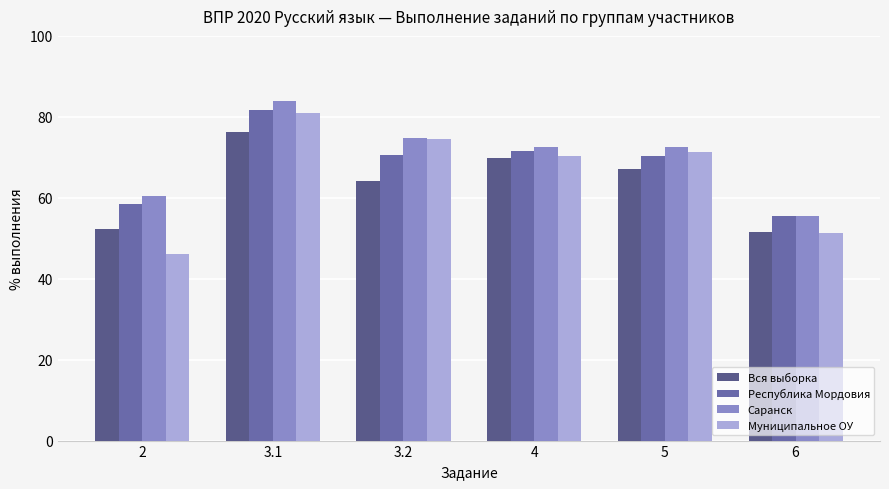

What is the difference between the maximum and minimum values in the Саранск series?

28.3